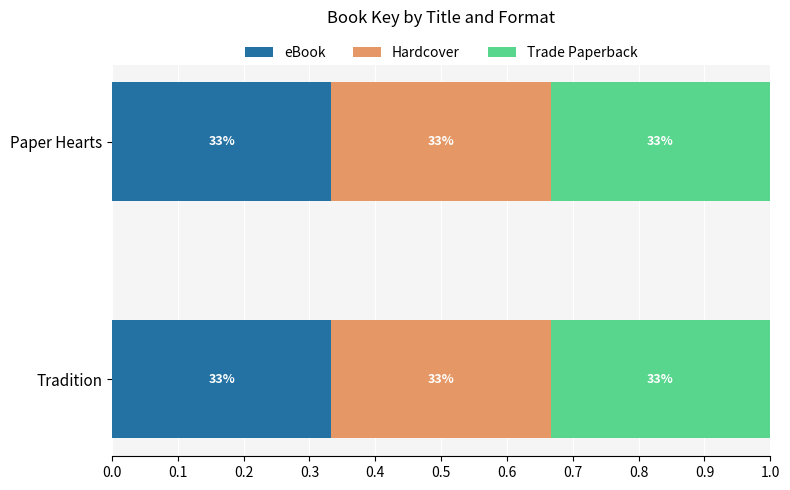

Where is eBook nearest to the value 1288186464?

Paper Hearts